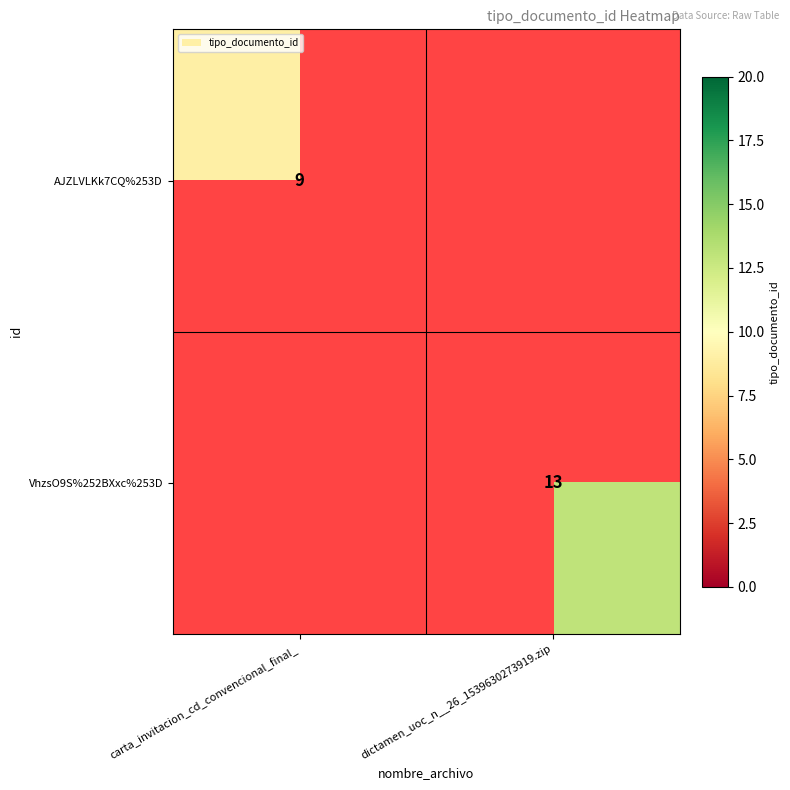

Which category has the highest value across all series?

dictamen_uoc_n__26_1539630273919.zip